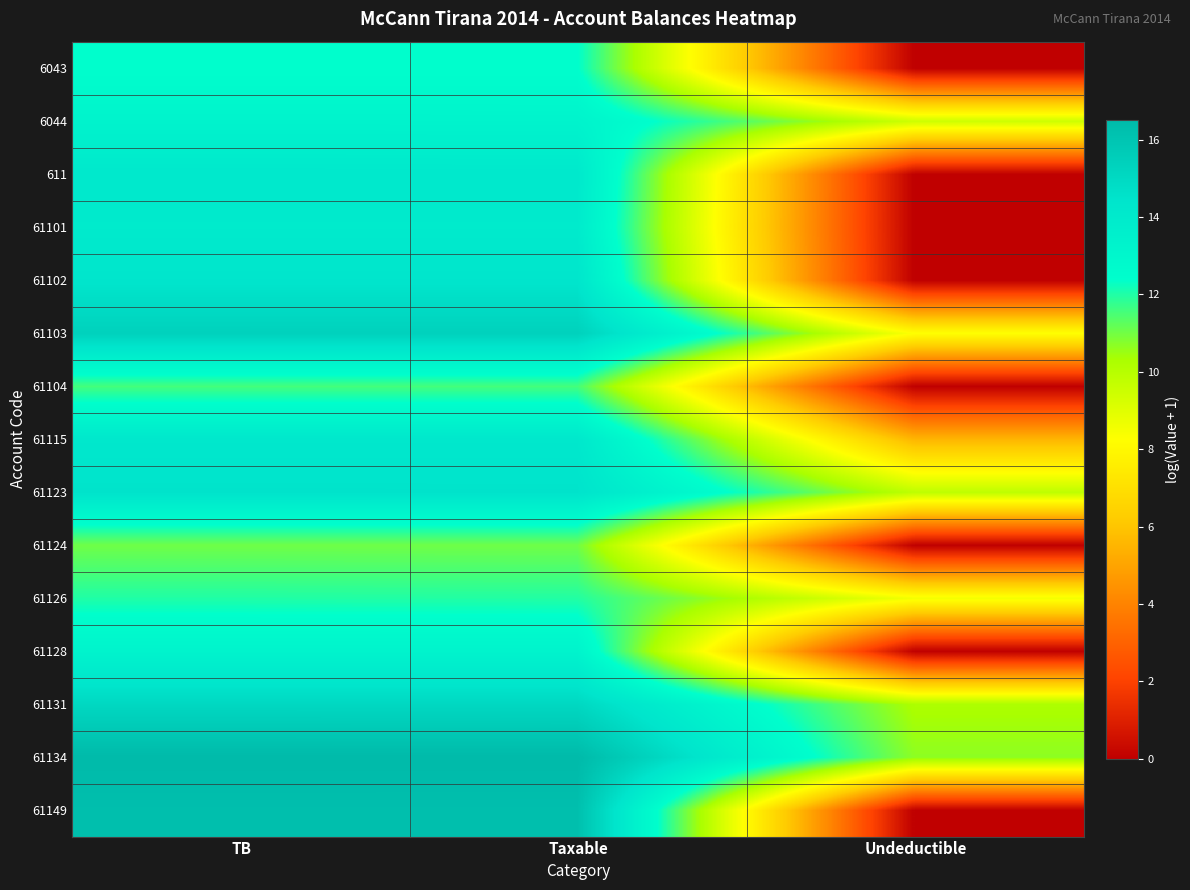

Which has a higher value, Taxable or TB?

Taxable